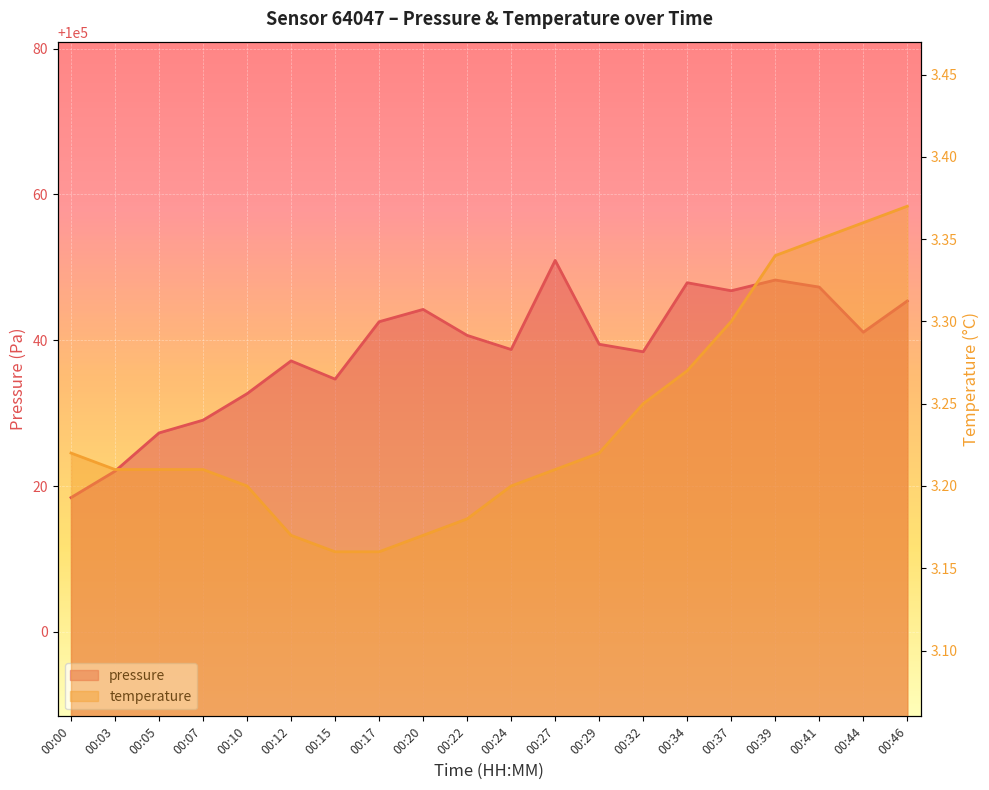

What is the average value of the temperature series?

3.2